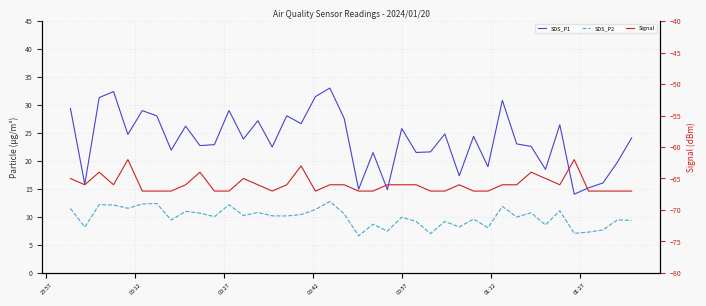

Reading left to right, list all the values displayed in this chart.

SDS_P1: 29.4	15.8	31.3	32.4	24.8	29.0	28.1	21.9	26.2	22.8	22.9	29.0	23.9	27.2	22.5	28.1	26.7	31.5	33.0	27.6	14.9	21.5	14.9	25.8	21.5	21.6	24.8	17.4	24.4	19.0	30.8	23.1	22.6	18.5	26.5	14.1	15.2	16.1	19.8	24.1
SDS_P2: 11.5	8.2	12.2	12.1	11.6	12.3	12.4	9.4	11.0	10.7	10.1	12.2	10.2	10.8	10.2	10.2	10.4	11.3	12.8	10.6	6.6	8.7	7.5	9.9	9.2	7.0	9.2	8.2	9.6	8.1	11.9	10.0	10.8	8.6	11.1	7.1	7.3	7.7	9.5	9.4
Signal: -65.0	-66.0	-64.0	-66.0	-62.0	-67.0	-67.0	-67.0	-66.0	-64.0	-67.0	-67.0	-65.0	-66.0	-67.0	-66.0	-63.0	-67.0	-66.0	-66.0	-67.0	-67.0	-66.0	-66.0	-66.0	-67.0	-67.0	-66.0	-67.0	-67.0	-66.0	-66.0	-64.0	-65.0	-66.0	-62.0	-67.0	-67.0	-67.0	-67.0